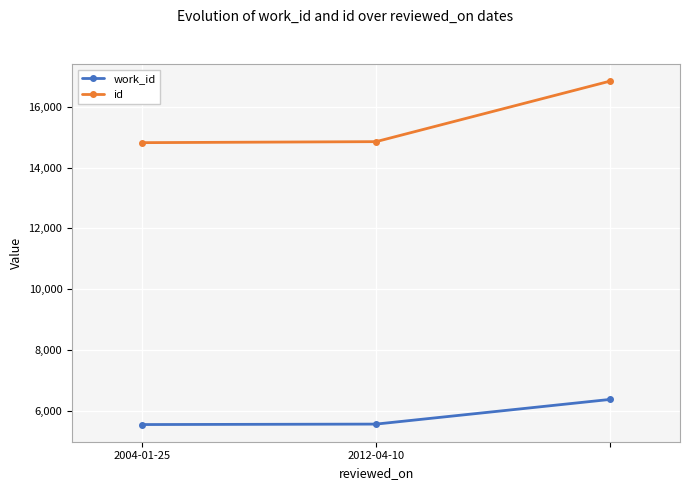

What is the value of the id point at the 1st from the left?

14819